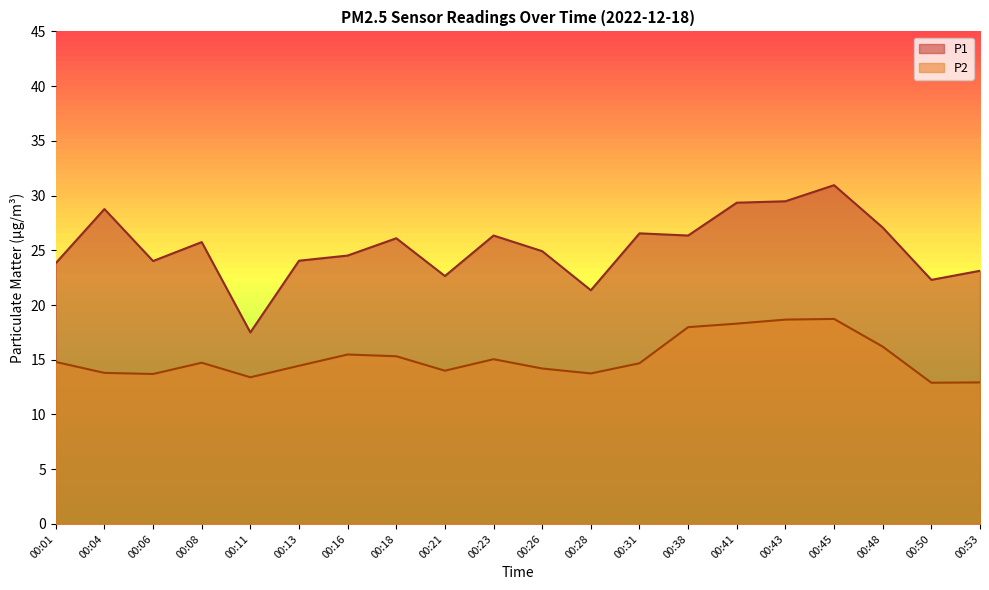

At 00:38, list the series in order from smallest to largest.

P2, P1